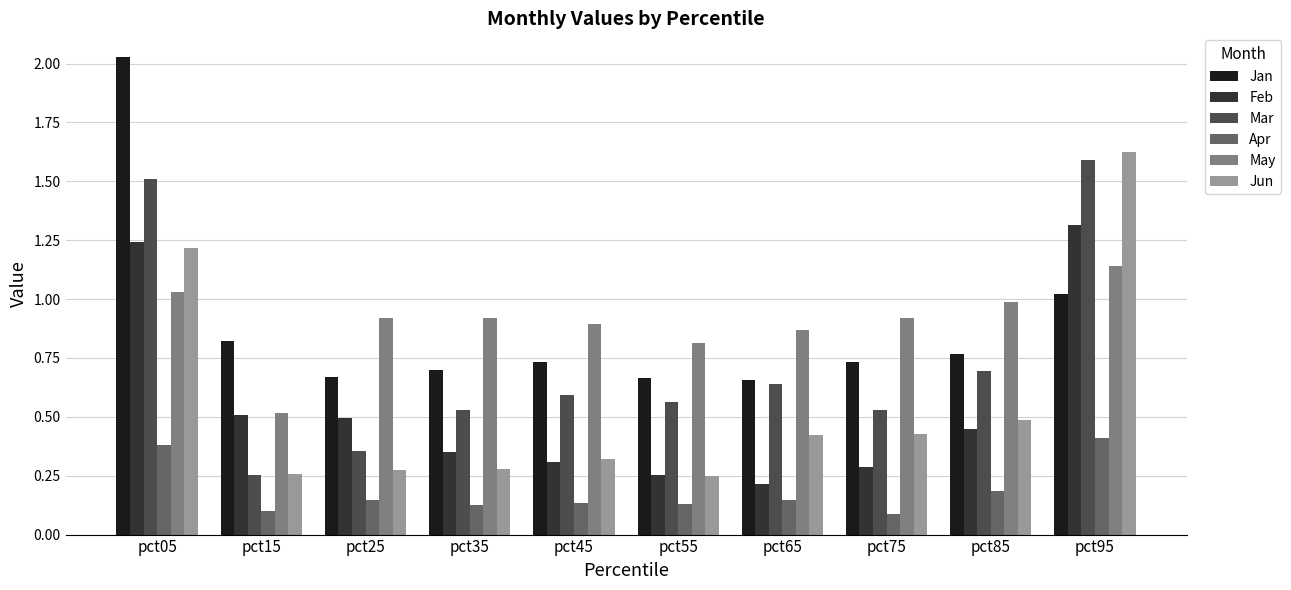

Where is May nearest to the value 0?

pct15